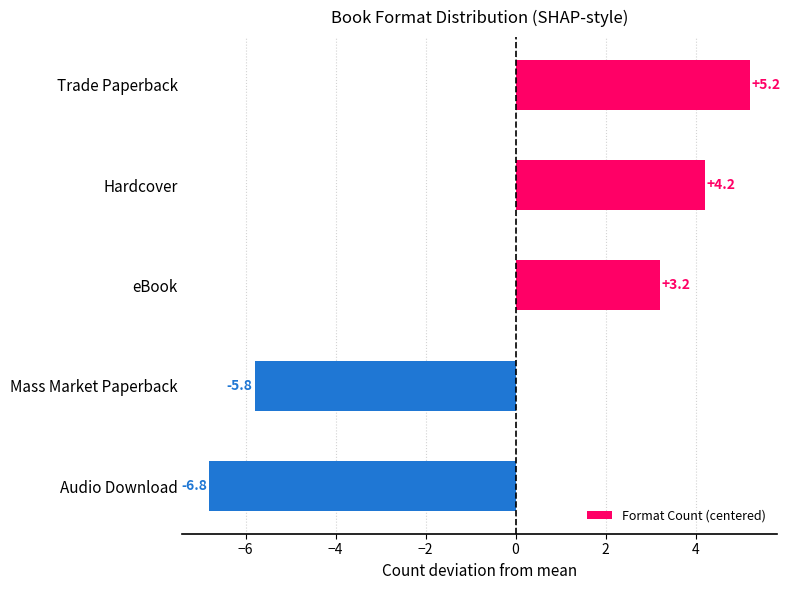

Which category has the highest value across all series?

Trade Paperback